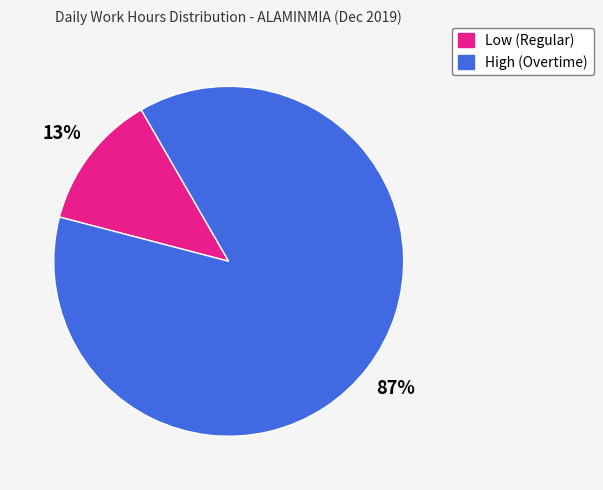

Is High (Overtime) the majority of the pie?

Yes